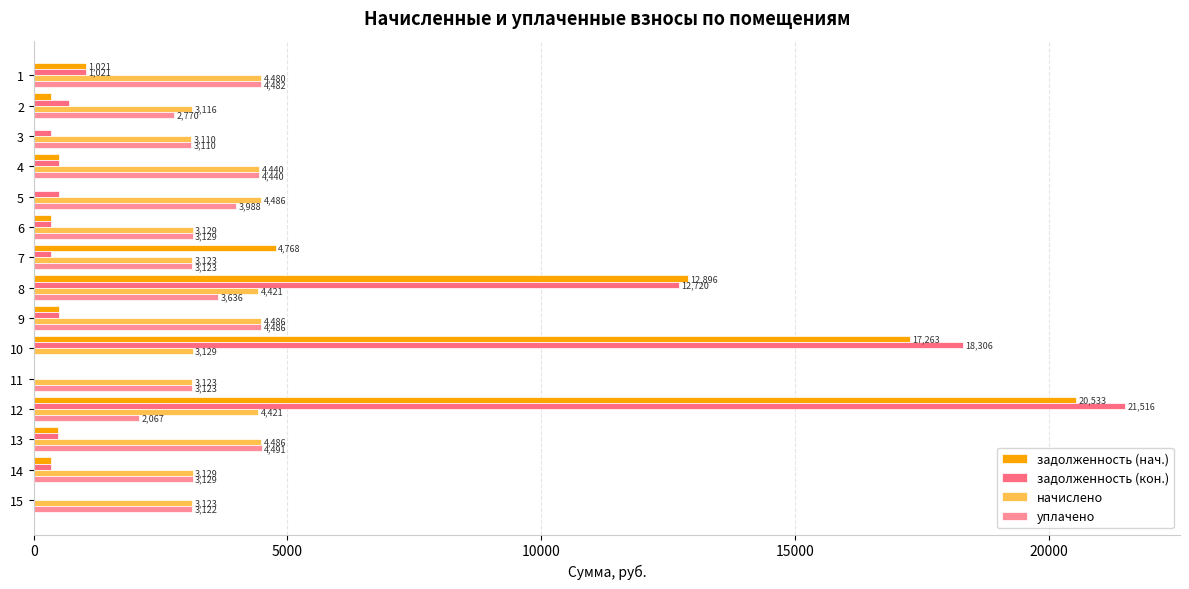

What is the maximum value shown in the chart?

21515.8